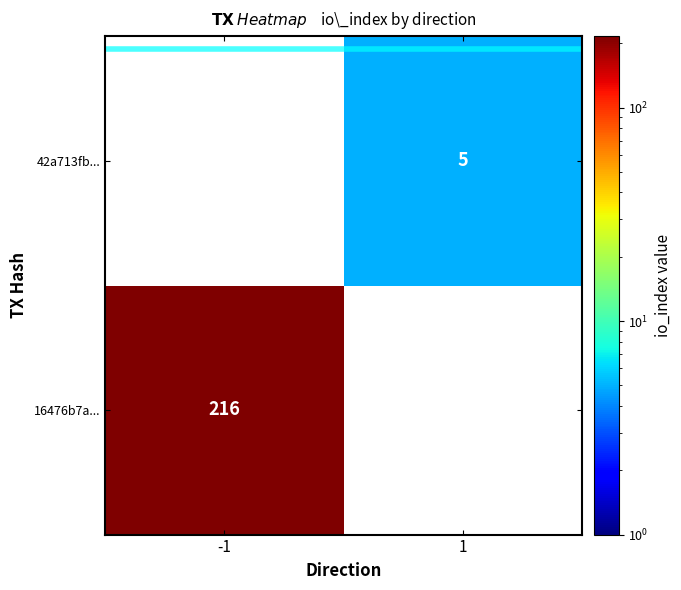

Is it true that 42a713fb... equals 5 at 1?

True